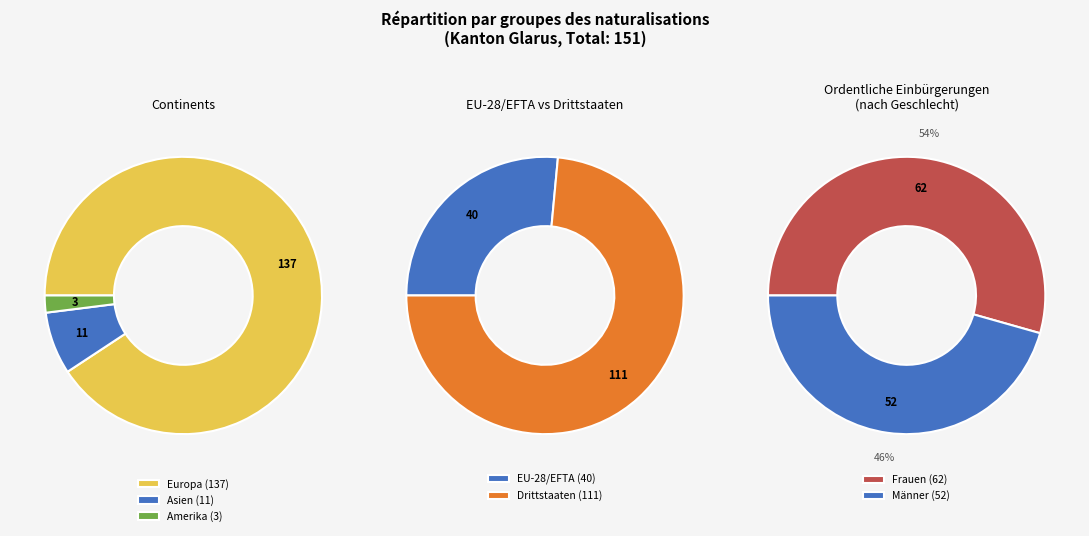

What portion of the pie excludes Herkunft unbekannt?

100.0%